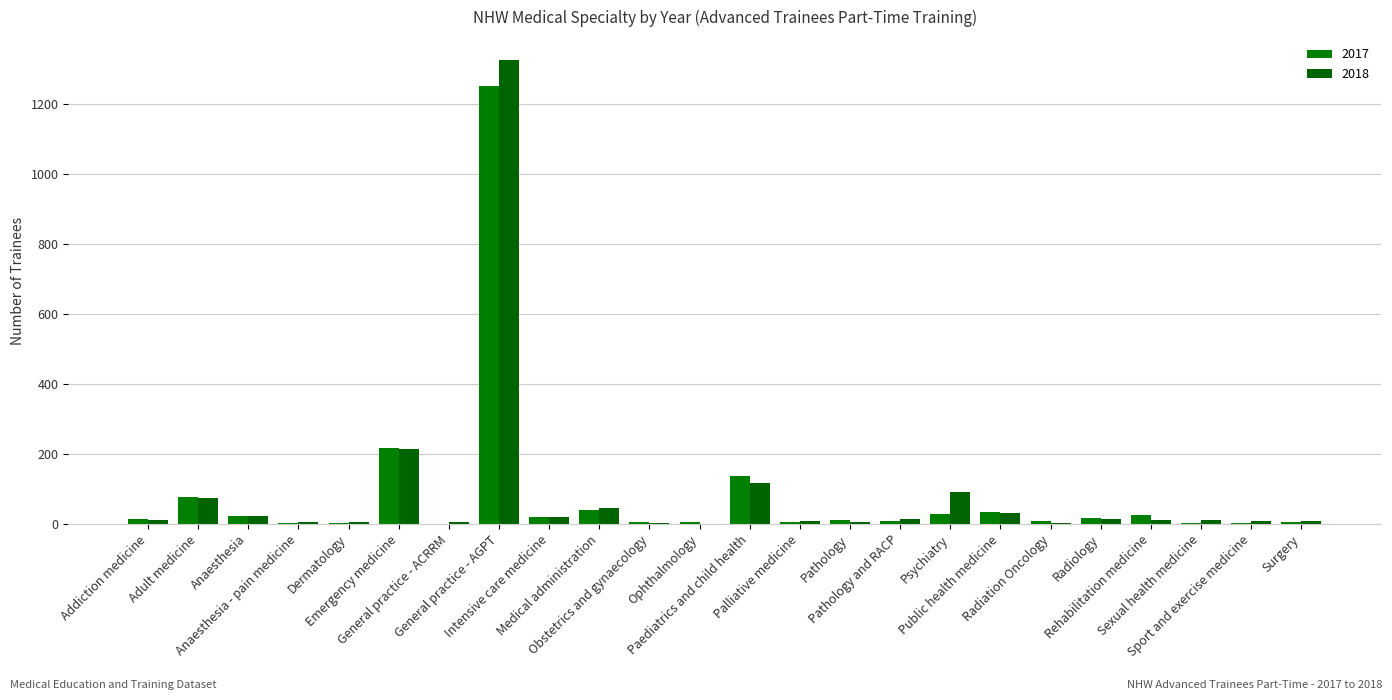

What are all the series names shown in the legend?

2017, 2018